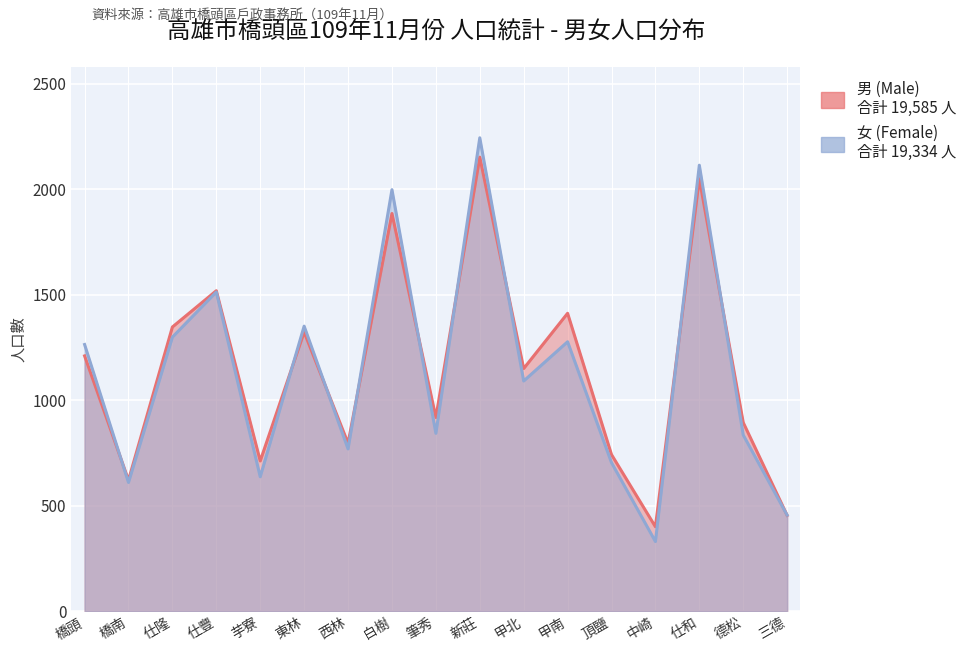

After their last crossing, which series has the higher values: 男 (Male) or 女 (Female)?

女 (Female)